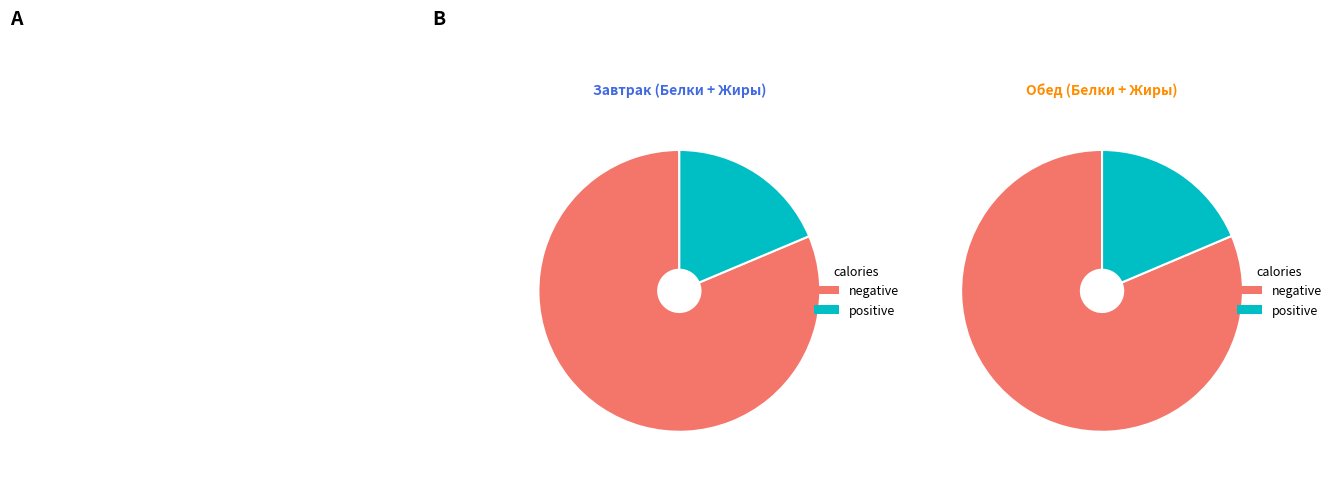

Does Обед represent more than half of the total?

Yes